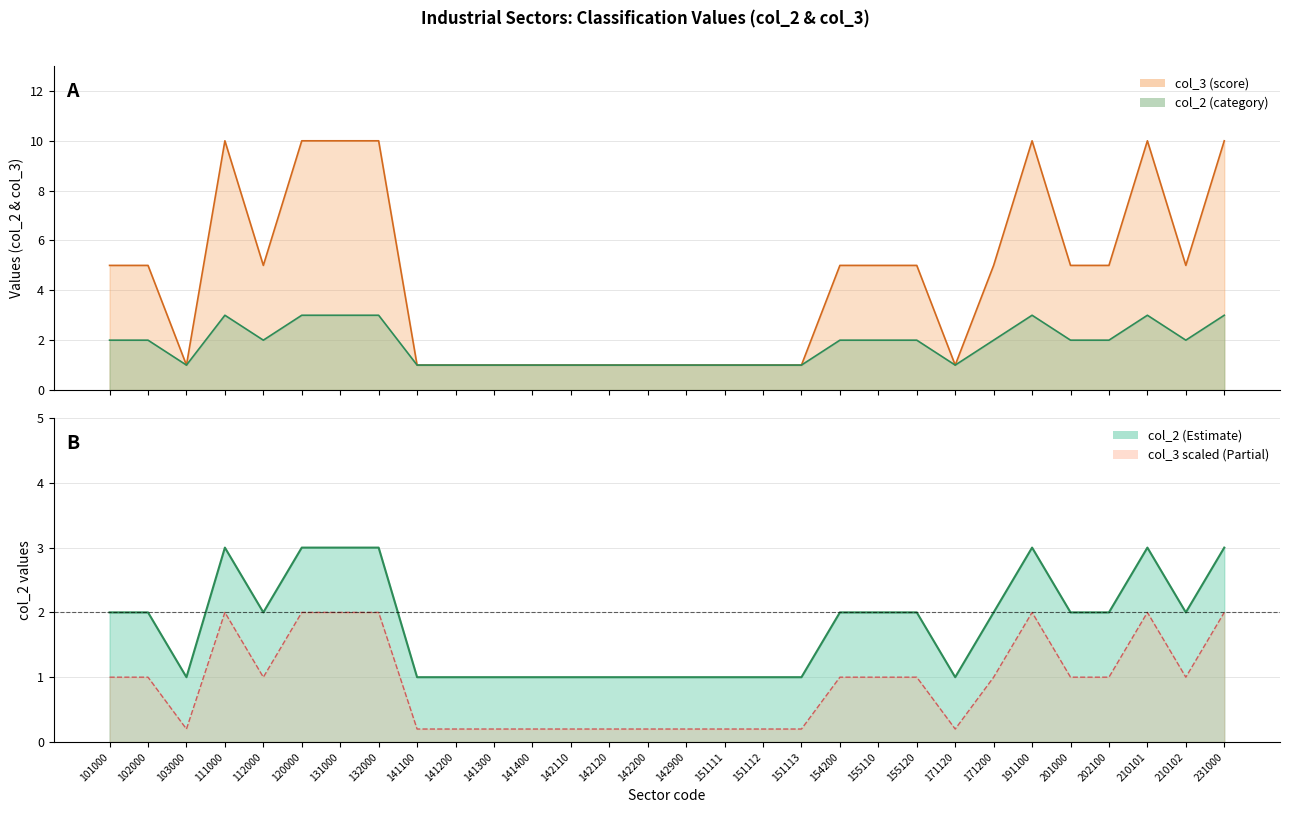

In col_3, how many points are higher than both neighbors (excluding endpoints)?

3